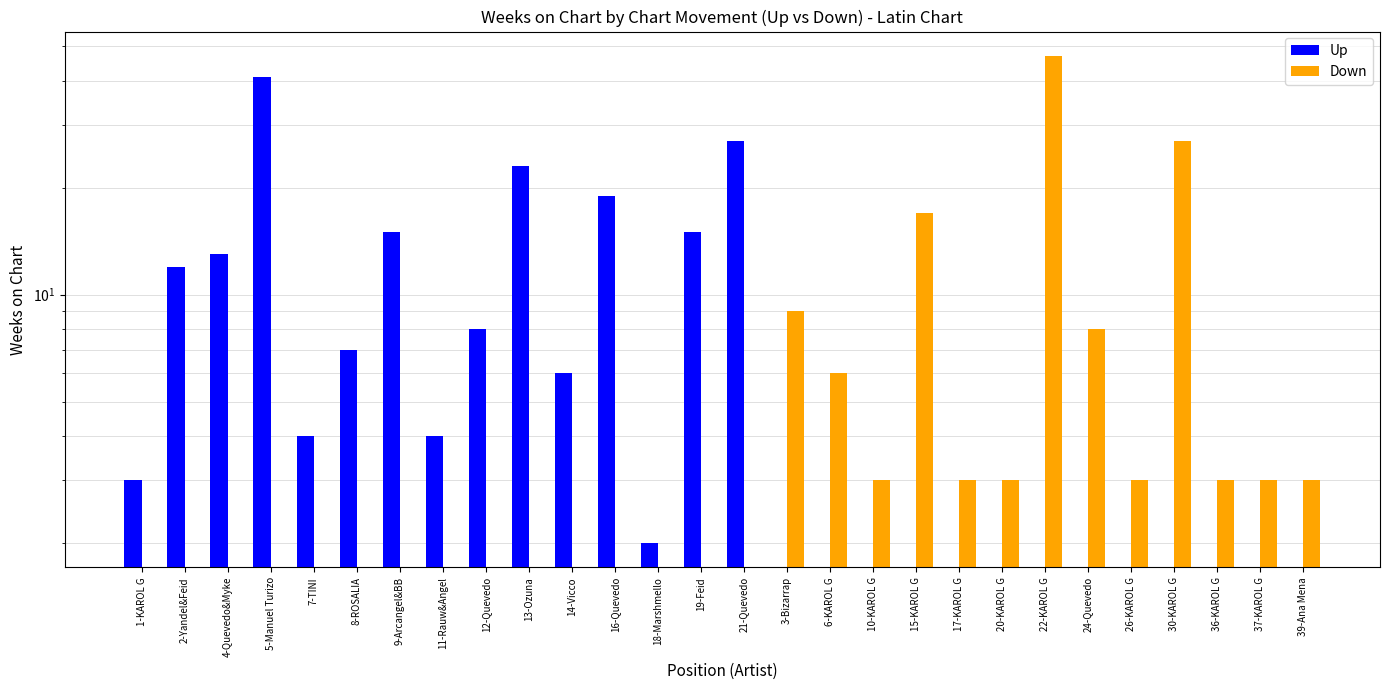

True or false: Down has a value of -28 at 1-KAROL G.

False